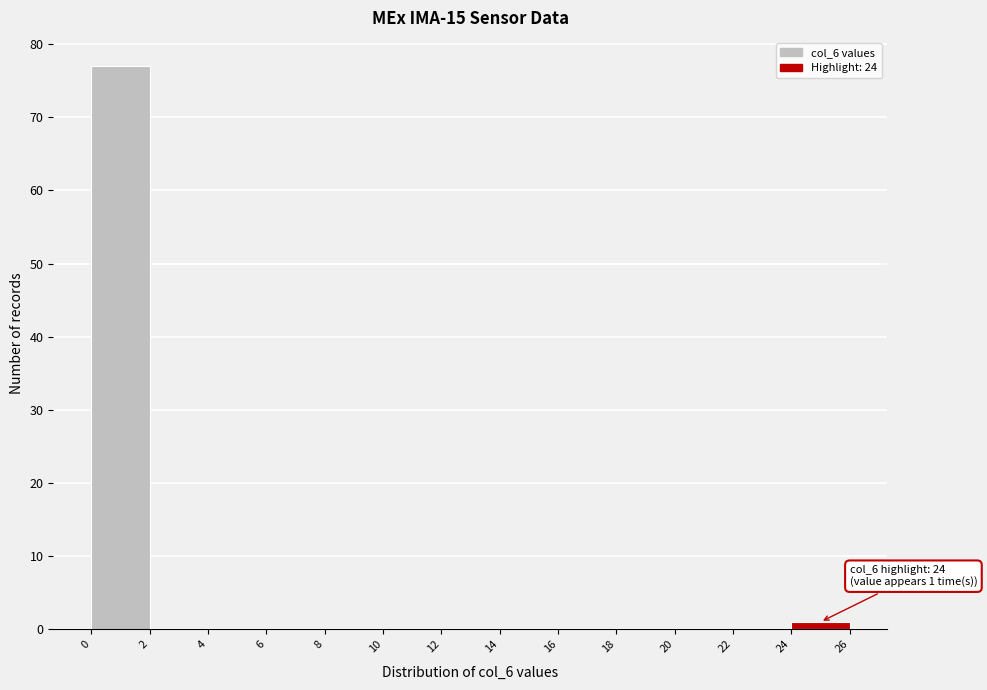

Over which range of the x-axis is the bar tallest?

0 to 2